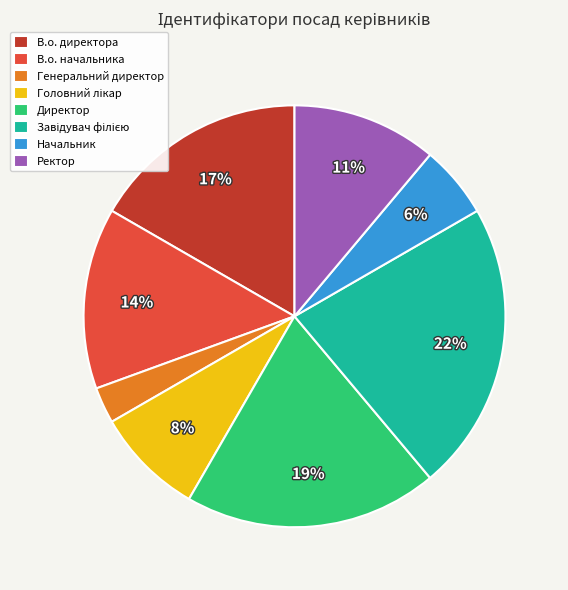

The В.о. начальника slice represents 3% of the pie. True or false?

False